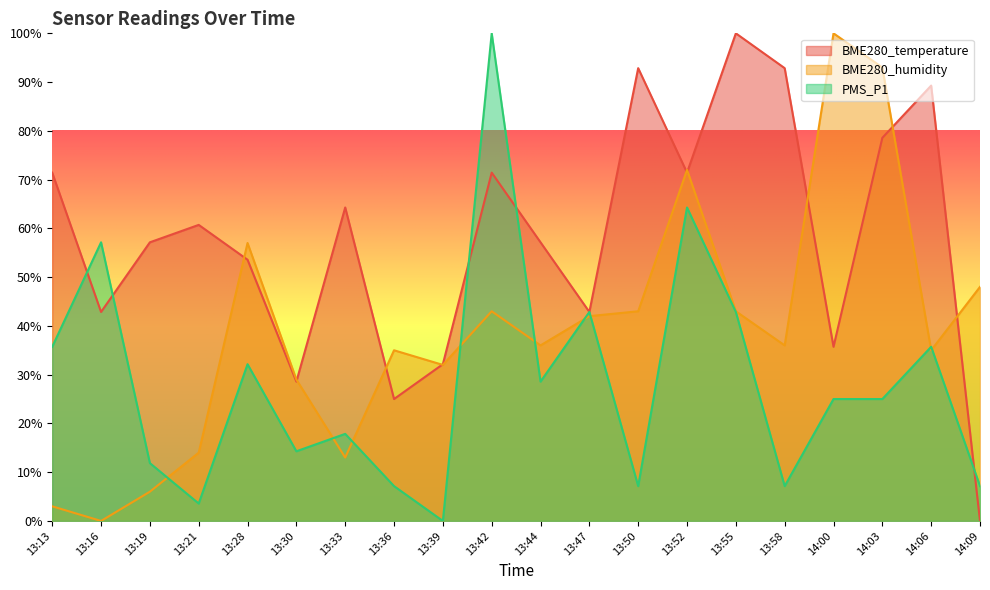

Rank the categories by BME280_temperature value from lowest to highest.

14:09, 13:36, 13:30, 13:39, 14:00, 13:16, 13:47, 13:28, 13:19, 13:44, 13:21, 13:33, 13:13, 13:42, 13:52, 14:03, 14:06, 13:50, 13:58, 13:55